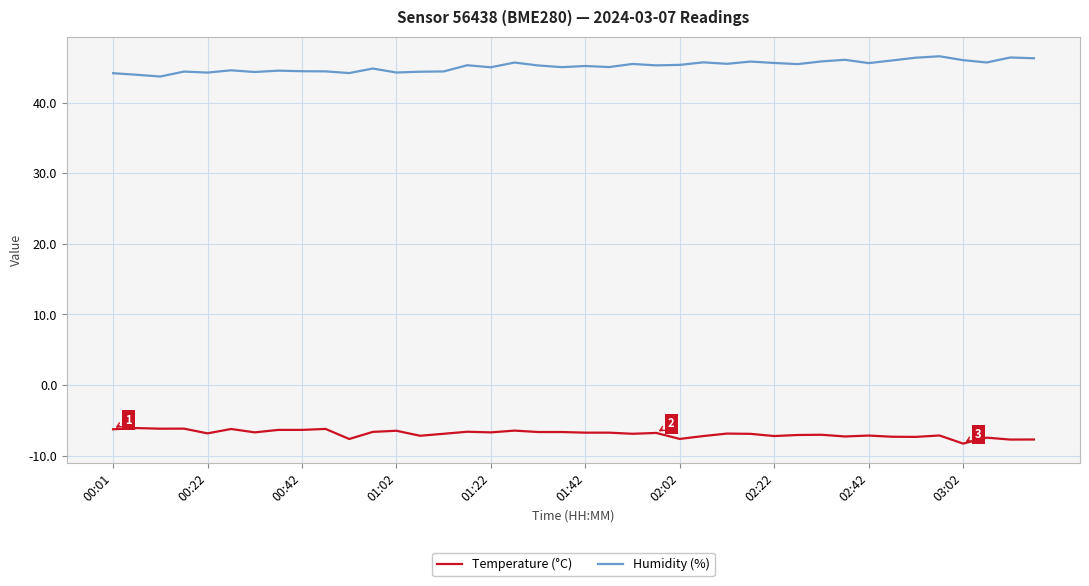

What is the difference between the maximum and minimum values in the Humidity (%) series?

2.9